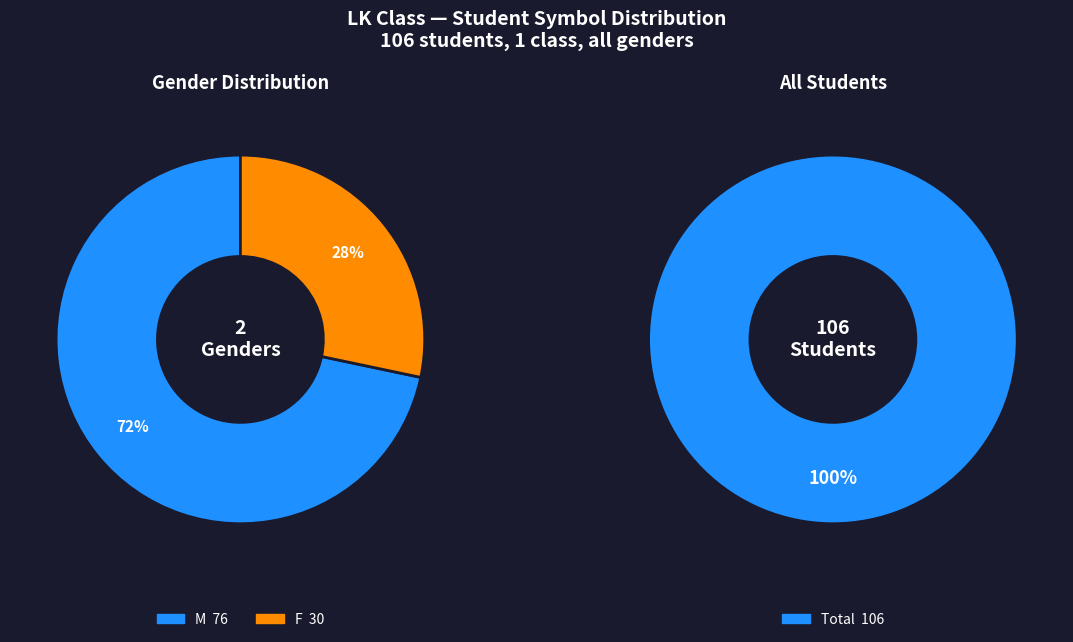

Rank the categories by value from lowest to highest.

F, M